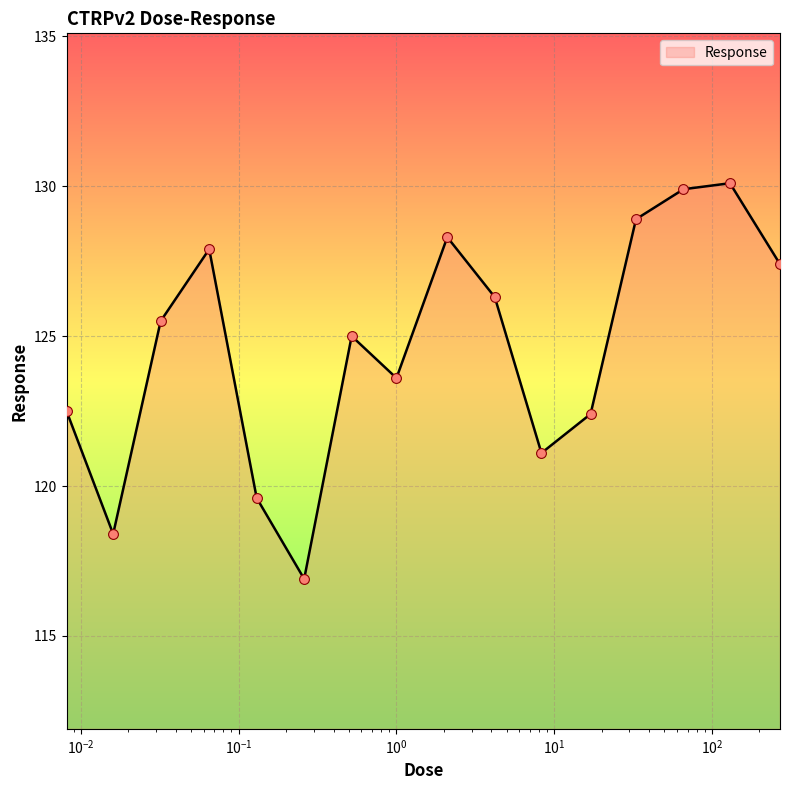

What is the difference between the maximum and minimum values?

13.2